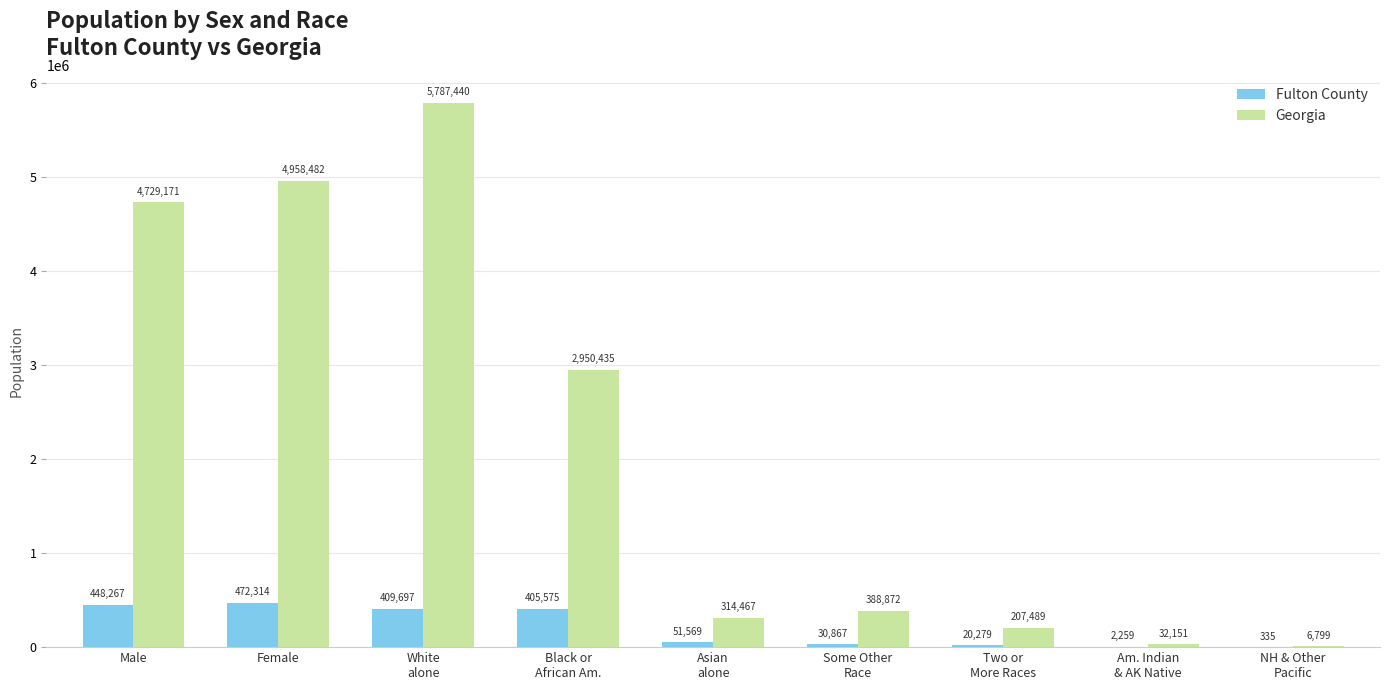

Reading left to right, extract all data points from this chart.

Fulton County: 448267	472314	409697	405575	51569	30867	20279	2259	335
Georgia: 4729171	4958482	5787440	2950435	314467	388872	207489	32151	6799